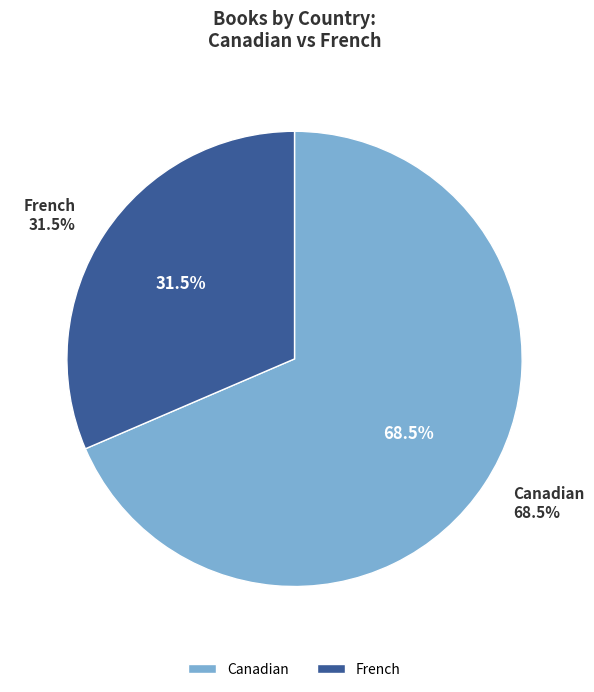

What is the majority slice?

Canadian